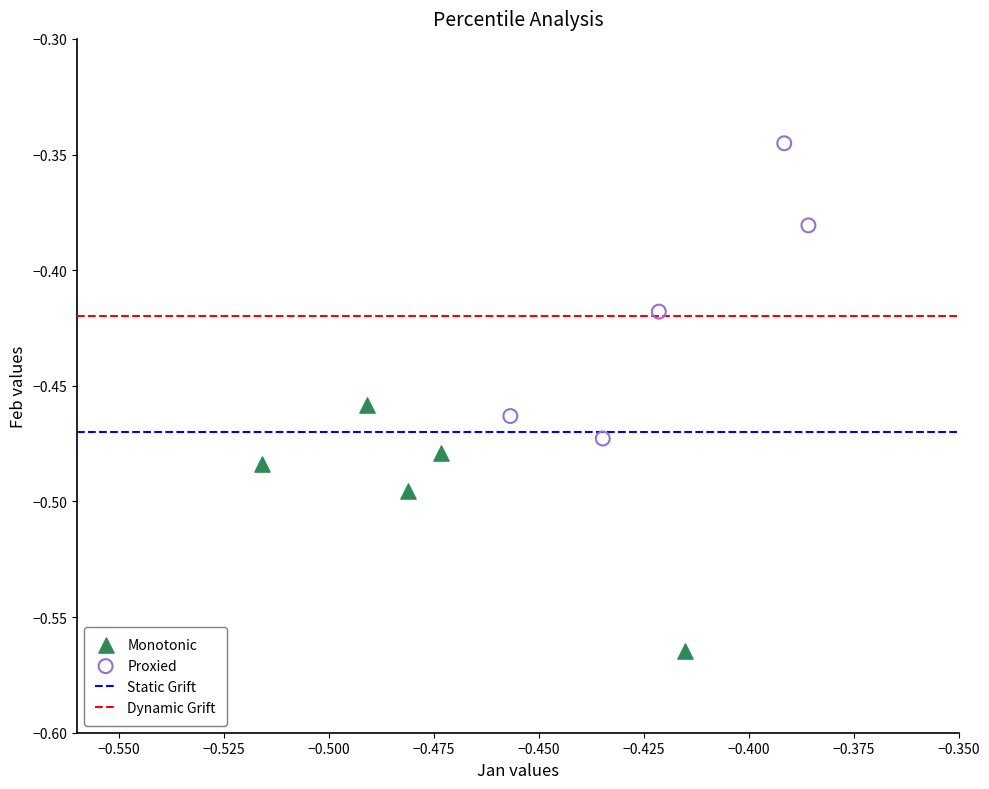

Which series contains the highest Y value?

Proxied